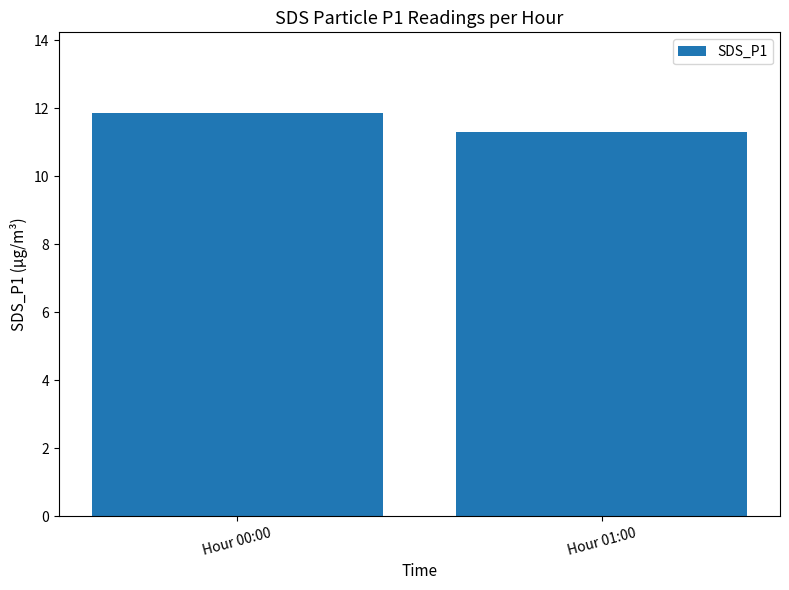

What is the value of the 2nd bar from the left?

11.3